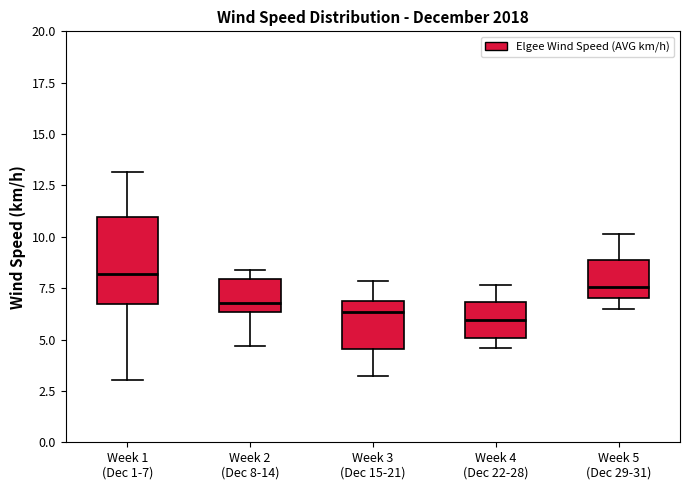

Reading left to right, transcribe this box plot: for each box, give where its median line is, the range the box spans, and where its two whiskers end, as read against the y-axis. The values are not printed on the chart, so give them approximately, as read against the axis.

Week 1 (Dec 1-7): median 8.0, box 6.5 to 11.0, whiskers 3.0 to 13.0
Week 2 (Dec 8-14): median 7.0, box 6.5 to 8.0, whiskers 4.5 to 8.5
Week 3 (Dec 15-21): median 6.5, box 4.5 to 7.0, whiskers 3.0 to 8.0
Week 4 (Dec 22-28): median 6.0, box 5.0 to 7.0, whiskers 4.5 to 7.5
Week 5 (Dec 29-31): median 7.5, box 7.0 to 9.0, whiskers 6.5 to 10.0